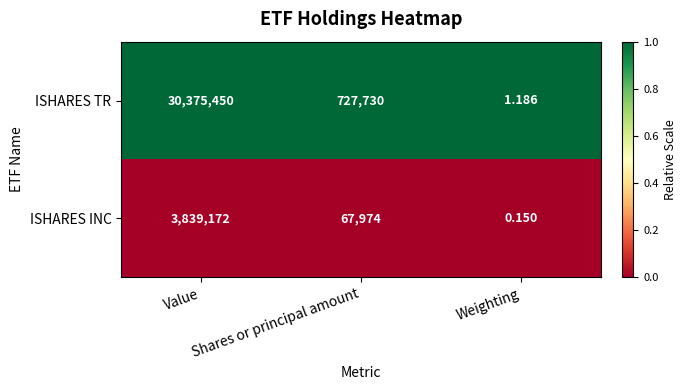

Where is ISHARES TR nearest to the value 15187725?

Shares or principal amount